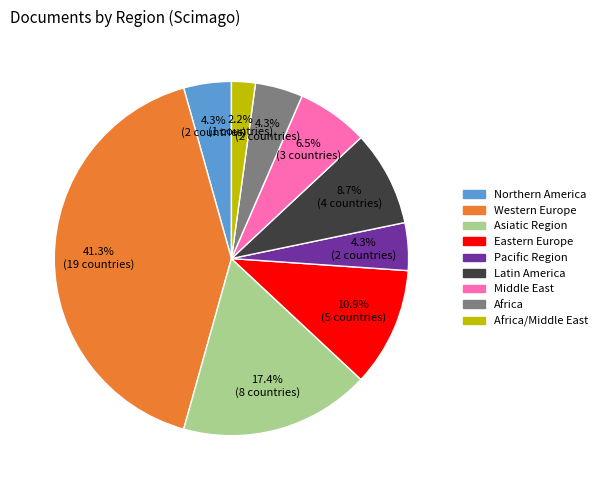

Is there any slice that represents more than half of the pie?

No